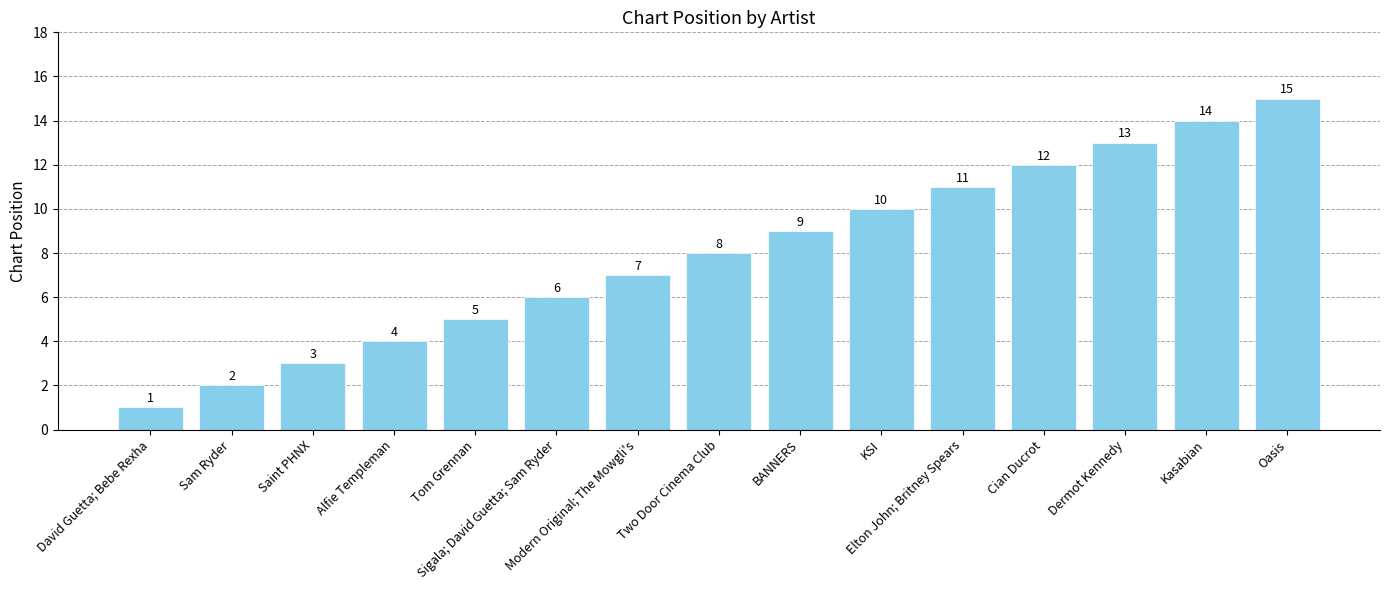

Are the bars horizontal?

No